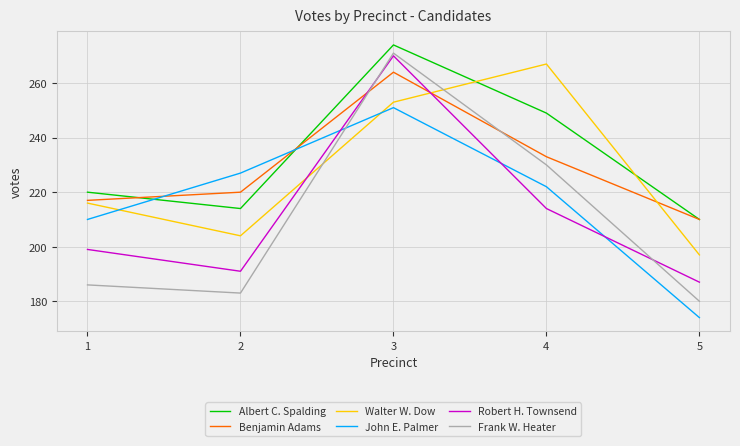

How many series are shown in this chart?

6